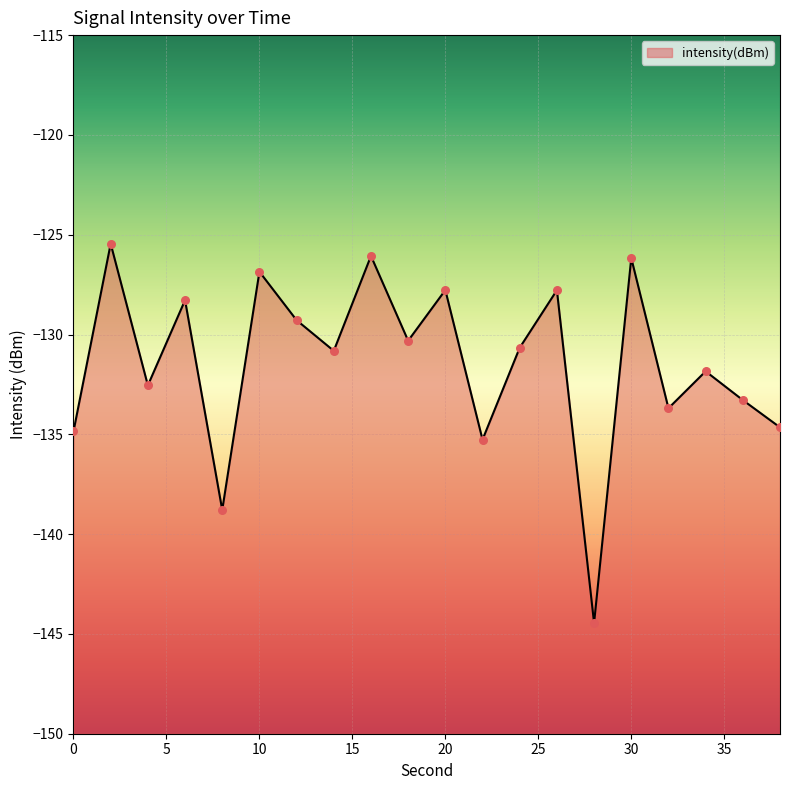

Which has a higher value, 38 or 0?

38